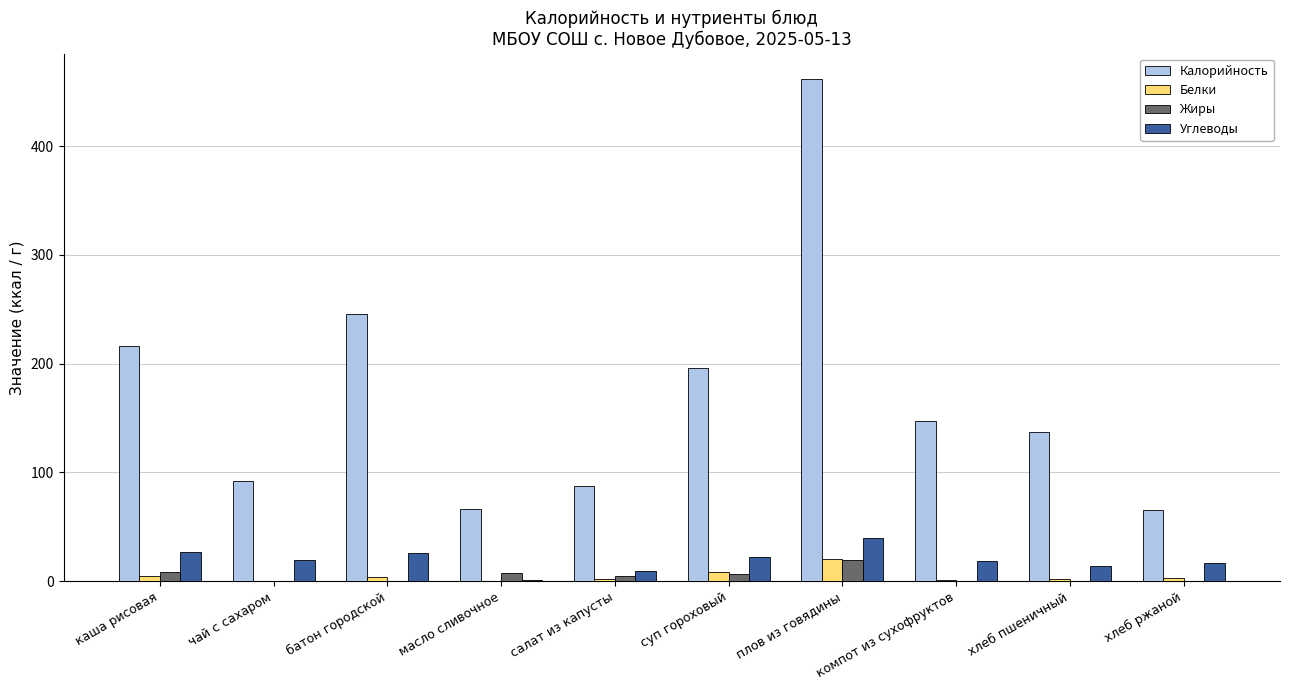

What is the spread (max minus min) of values at компот из сухофруктов?

147.0